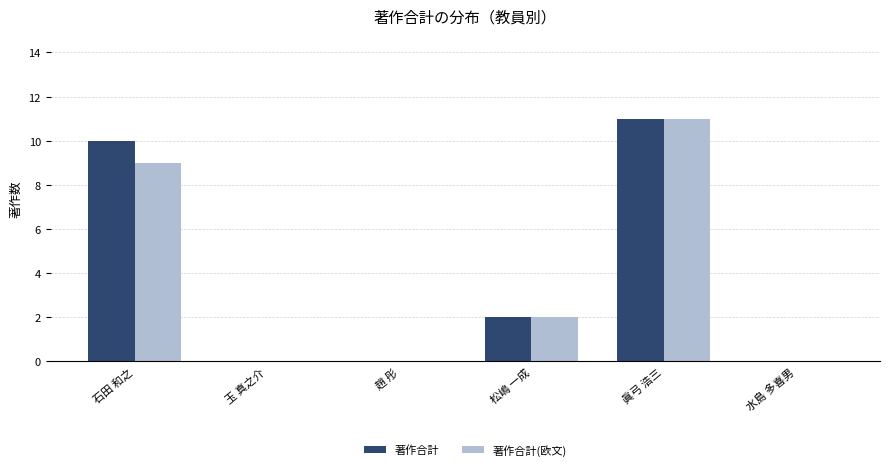

Does the chart contain stacked bars?

No